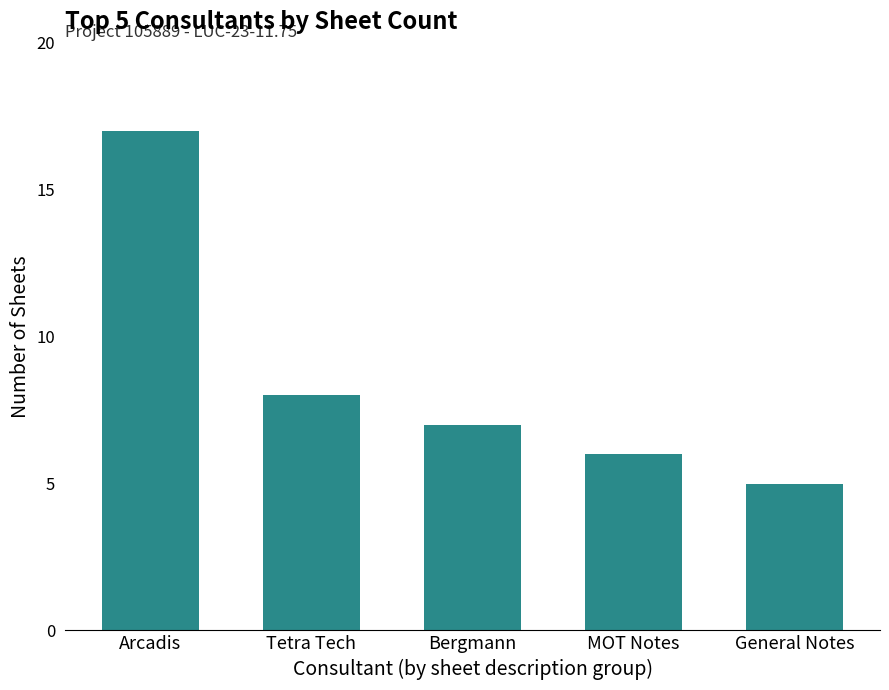

The value at Tetra Tech is 8. True or false?

True